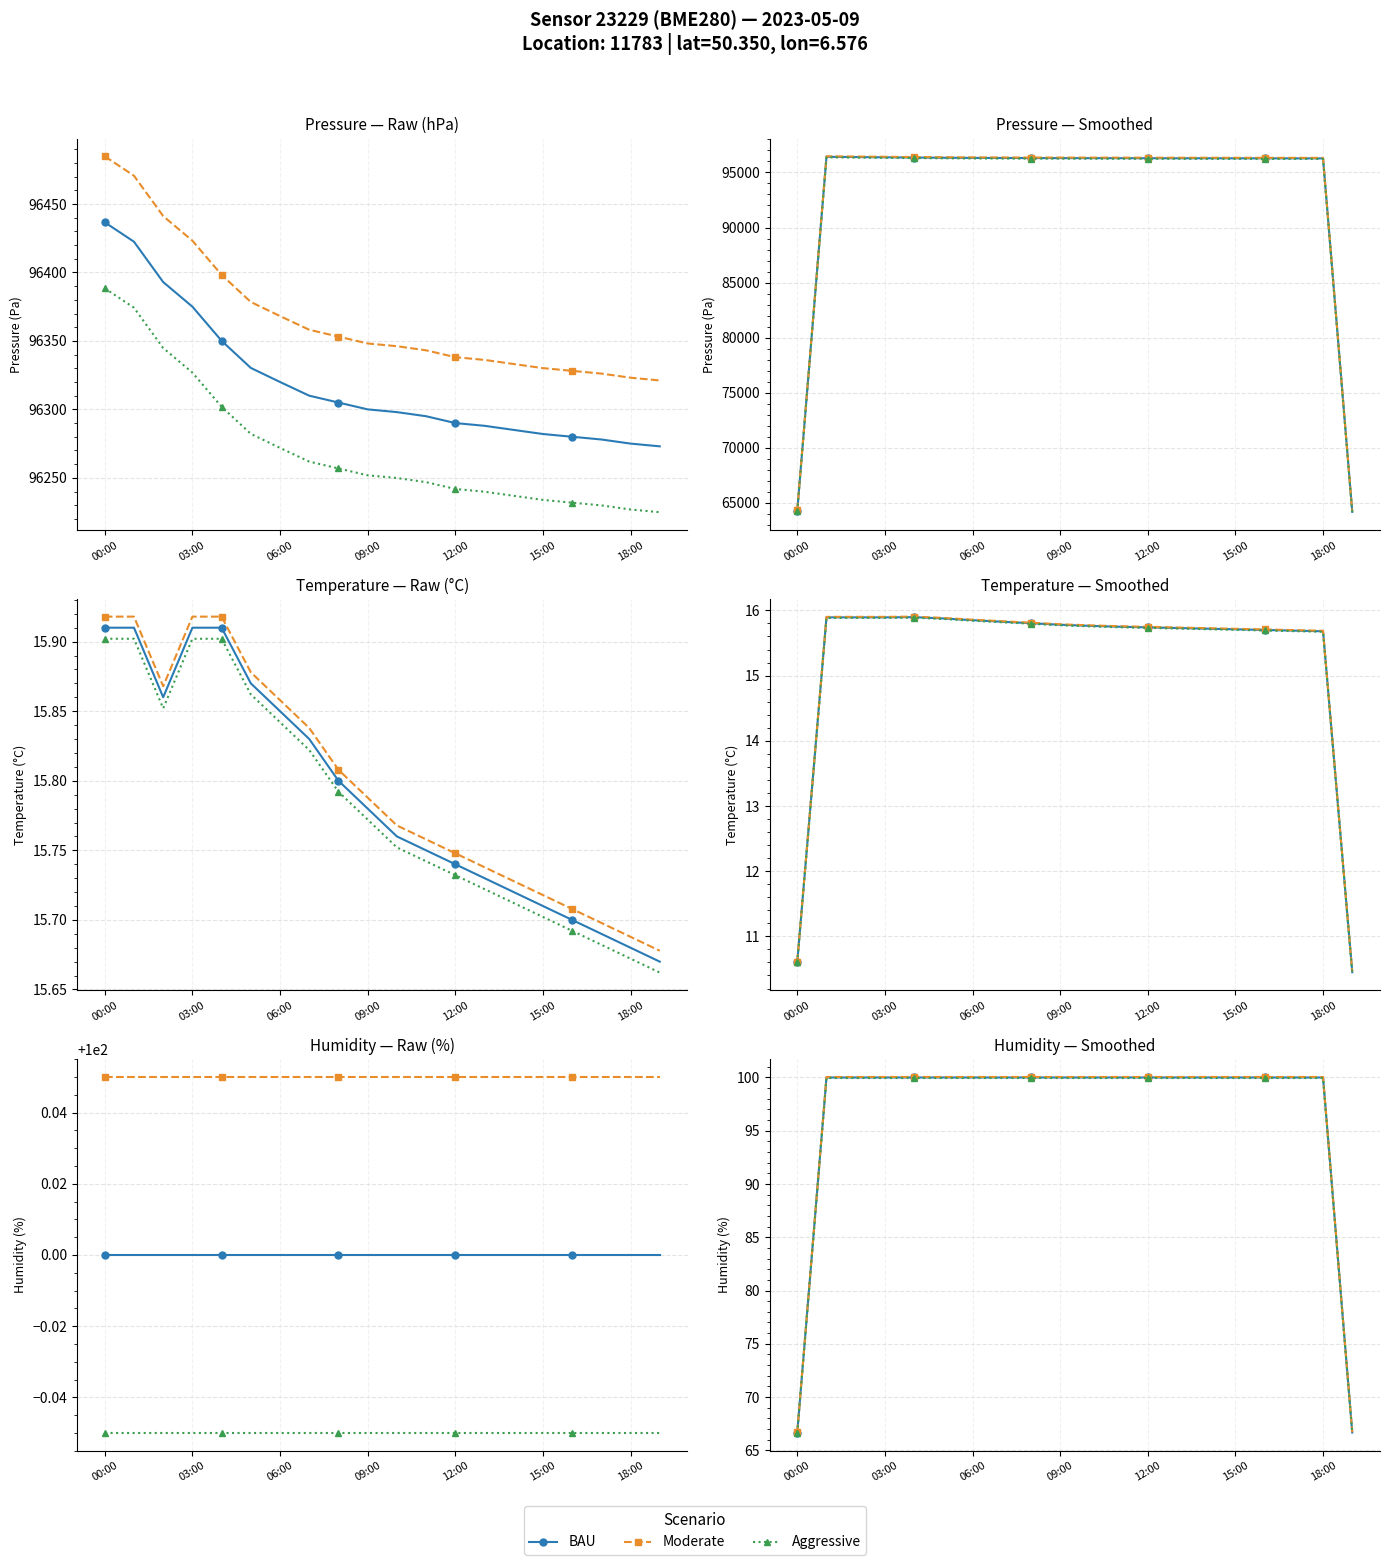

What is the difference between the highest and lowest values at 06:00?

0.1